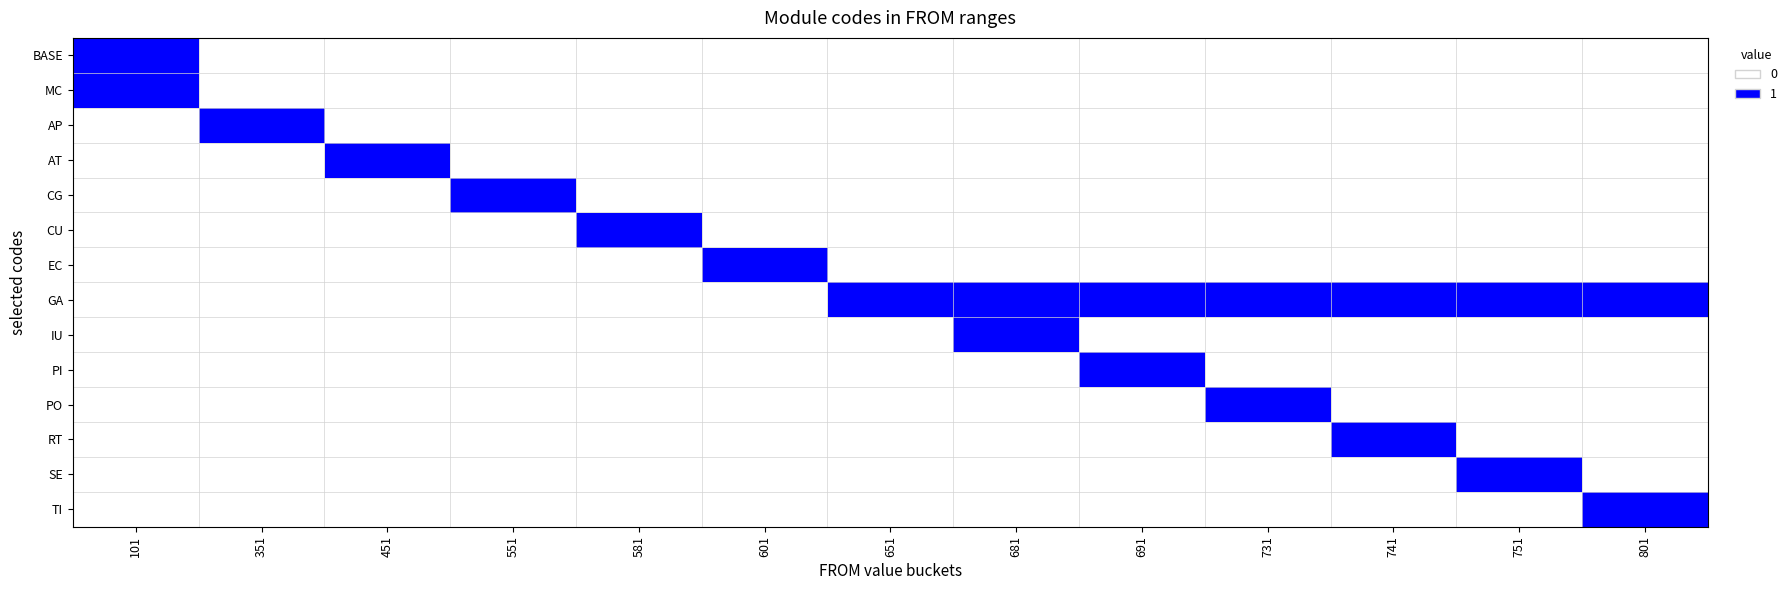

What is the maximum value shown in the chart?

1